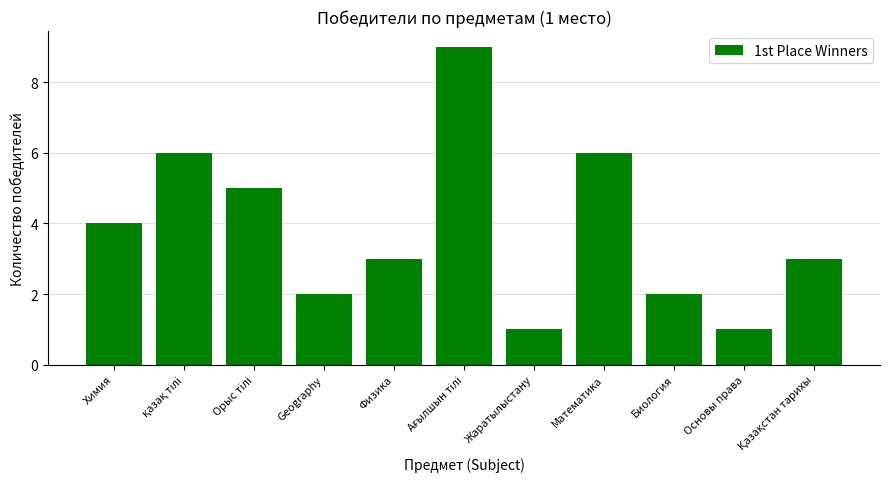

The chart shows a value of 3 at Geography. True or false?

False